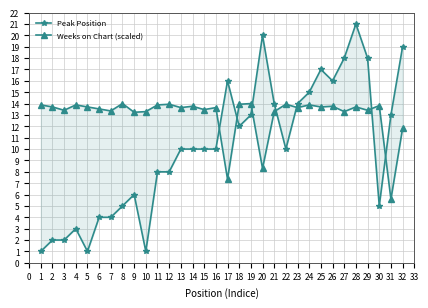

Which series has the largest total across all categories?

Weeks on Chart (scaled)